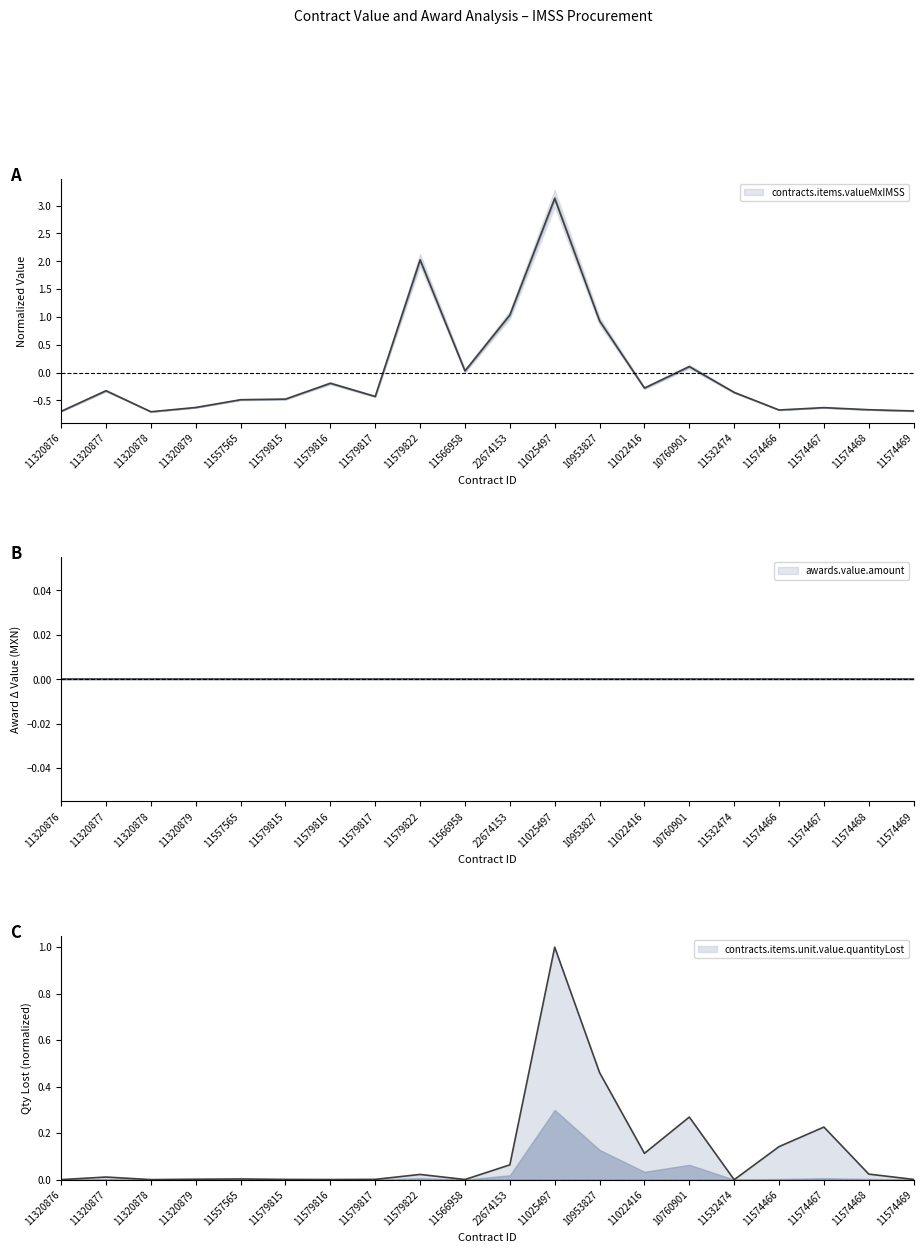

Which label corresponds to the smallest value in the chart?

11320878